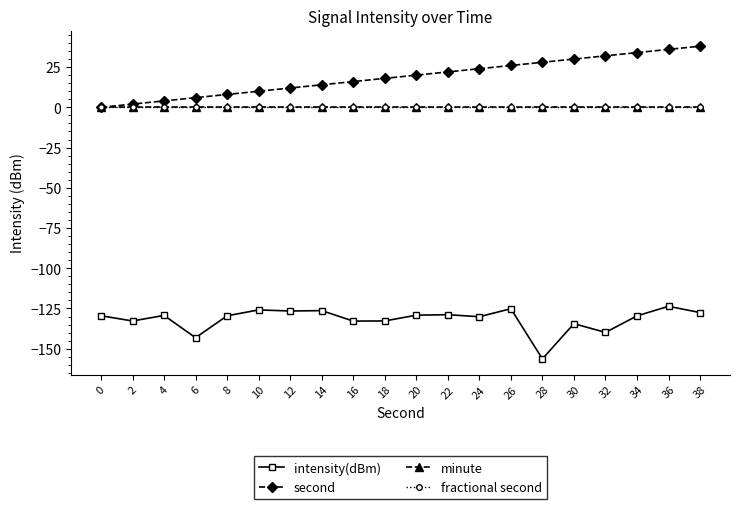

Reading left to right, transcribe all the data shown in this chart.

intensity(dBm): 0=-129.5	2=-132.8	4=-129.3	6=-143.2	8=-129.5	10=-125.9	12=-126.6	14=-126.3	16=-132.8	18=-132.8	20=-129.2	22=-128.9	24=-130.1	26=-125.2	28=-156.3	30=-134.5	32=-139.9	34=-129.6	36=-123.7	38=-127.6
second: 0=0.0	2=2.0	4=4.0	6=6.0	8=8.0	10=10.0	12=12.0	14=14.0	16=16.0	18=18.0	20=20.0	22=22.0	24=24.0	26=26.0	28=28.0	30=30.0	32=32.0	34=34.0	36=36.0	38=38.0
minute: 0=0.0	2=0.0	4=0.0	6=0.0	8=0.0	10=0.0	12=0.0	14=0.0	16=0.0	18=0.0	20=0.0	22=0.0	24=0.0	26=0.0	28=0.0	30=0.0	32=0.0	34=0.0	36=0.0	38=0.0
fractional second: 0=0.0	2=0.0	4=0.0	6=0.0	8=0.0	10=0.0	12=0.0	14=0.0	16=0.0	18=0.0	20=0.0	22=0.0	24=0.0	26=0.0	28=0.0	30=0.0	32=0.0	34=0.0	36=0.0	38=0.0